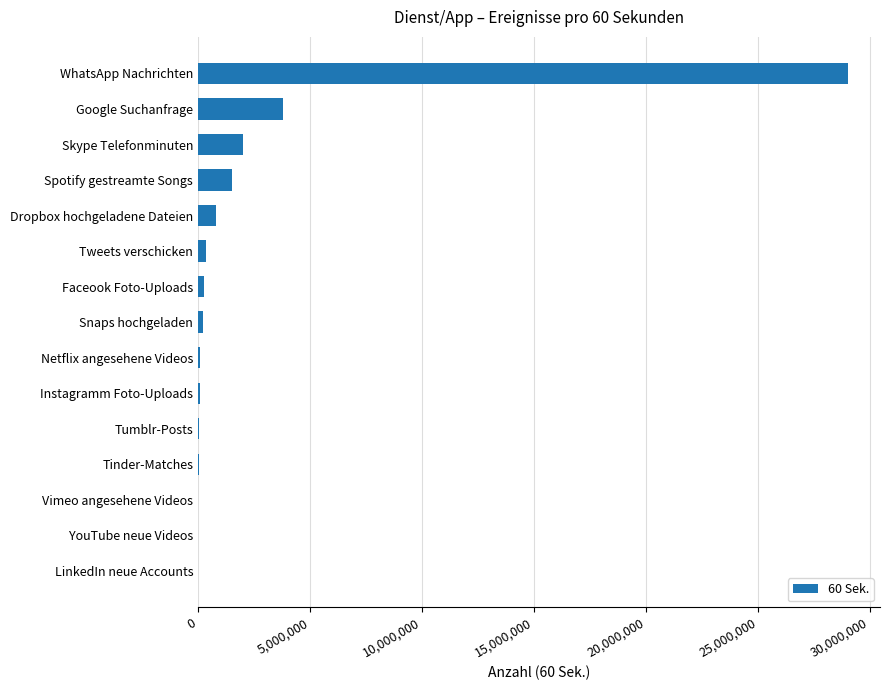

Which has a higher value, Instagramm Foto-Uploads or Skype Telefonminuten?

Skype Telefonminuten